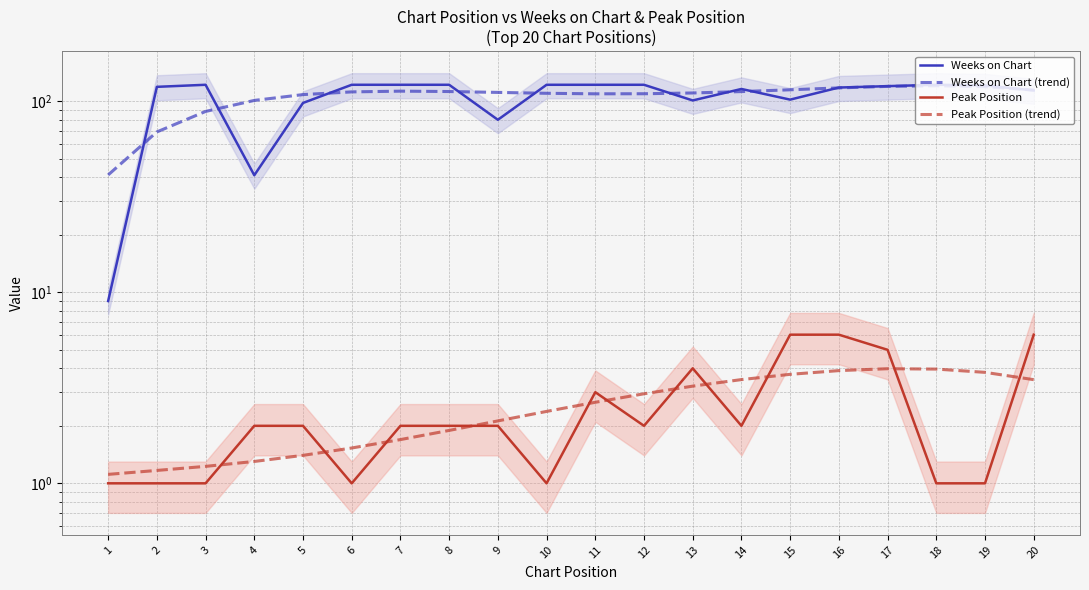

At which label does Peak Position (trend) reach its minimum?

1